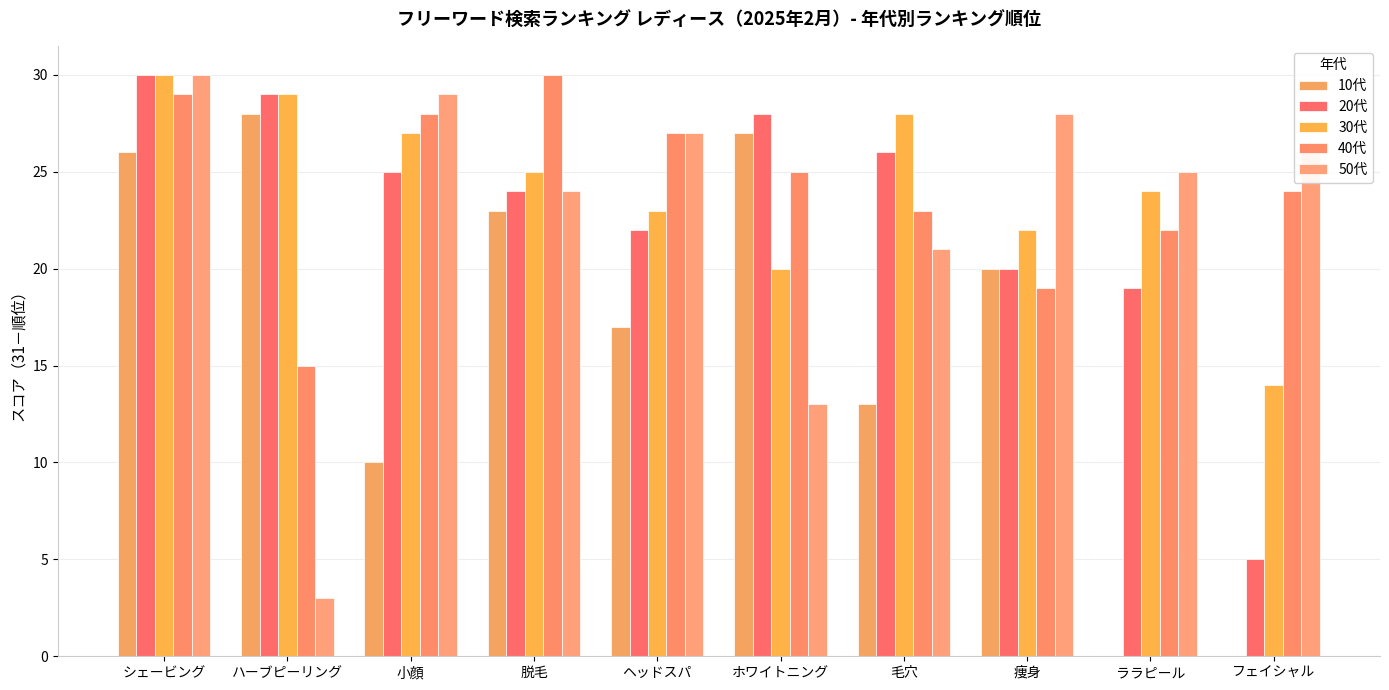

What is the difference between the highest and lowest values at 小顔?

19